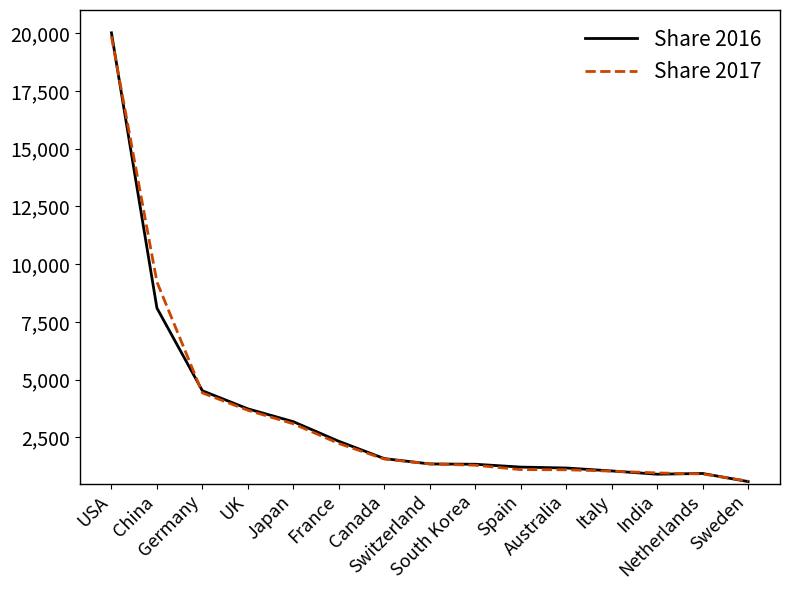

Which series has the largest range (max minus min)?

Share 2016